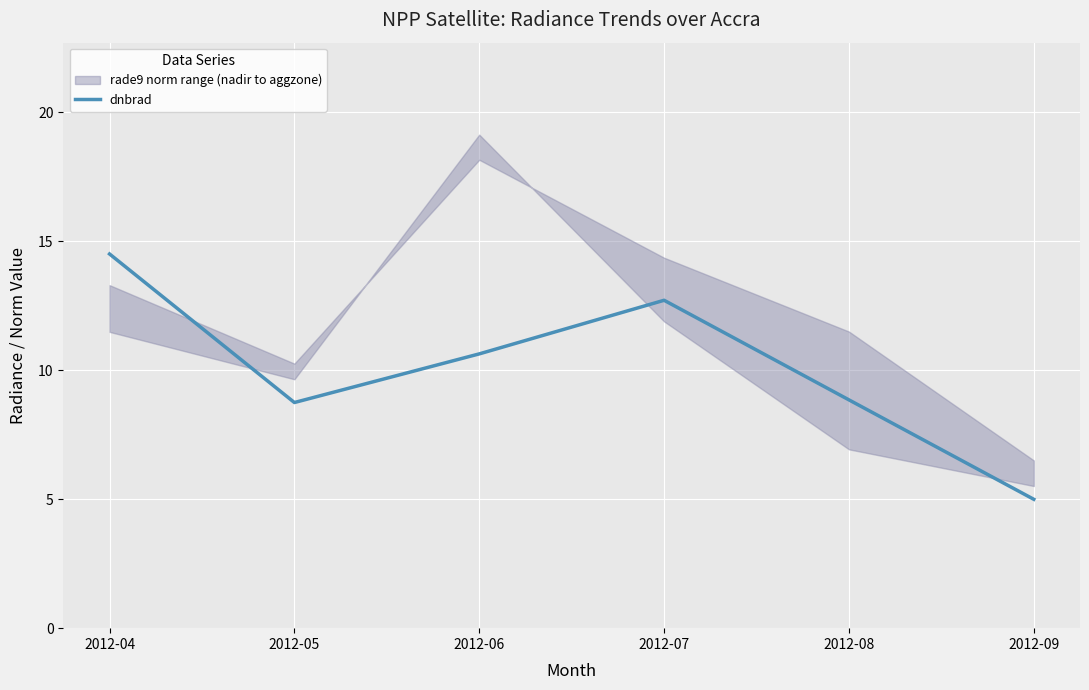

Is this an area chart (filled region under the line)?

No